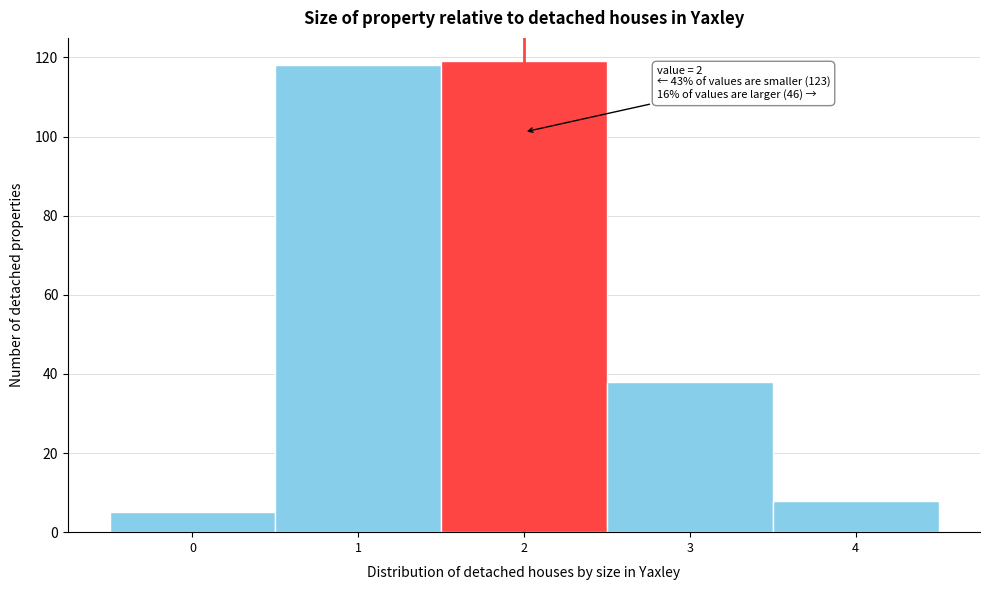

Reading left to right, list all the values displayed in this chart.

5	118	119	38	8